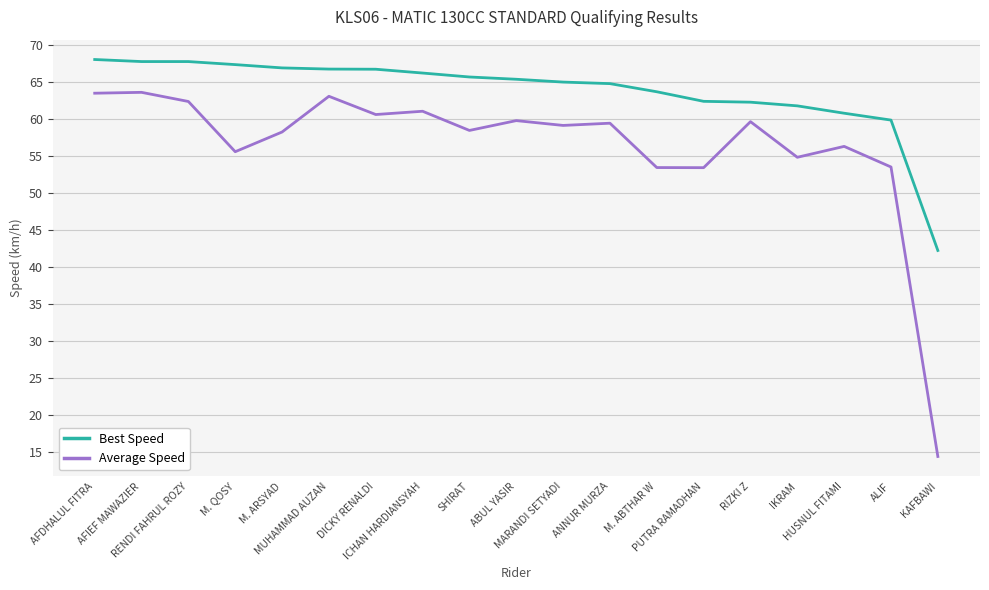

Which series changed the most between AFIEF MAWAZIER and RENDI FAHRUL ROZY?

Average Speed